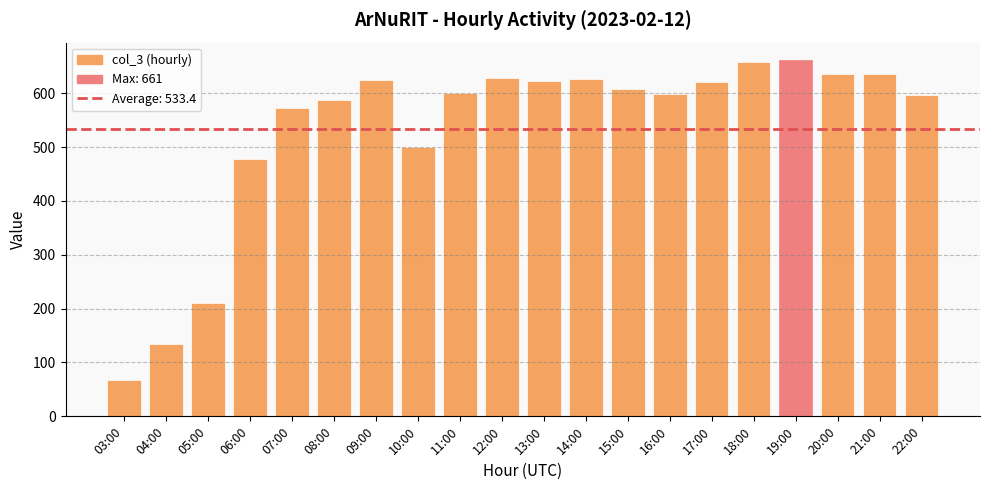

What is the average value?

533